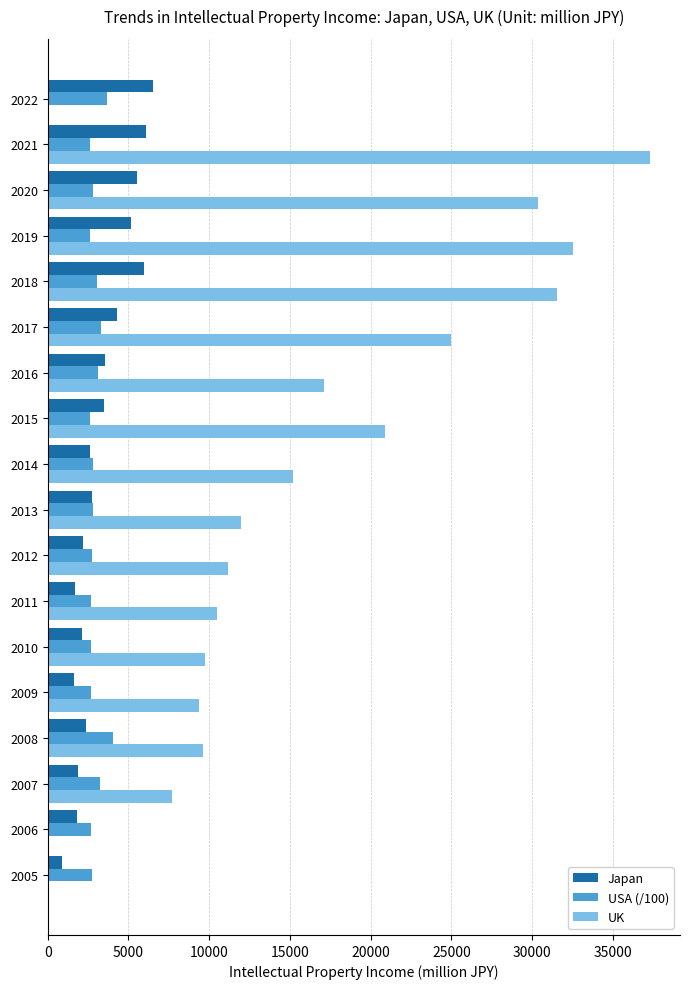

Which series has the largest range (max minus min)?

UK